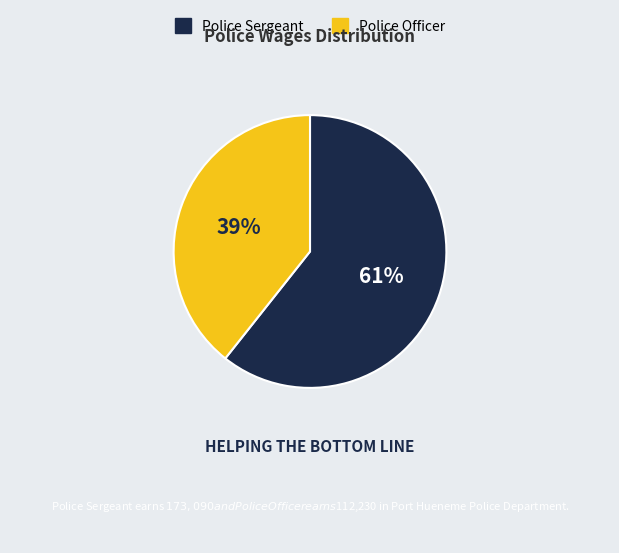

What is the ratio of the value at Police Officer to the value at Police Sergeant?

0.6